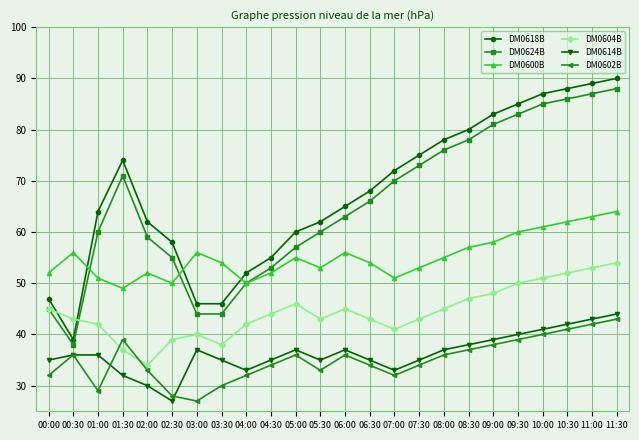

At which category does DM0602B reach its first local valley?

01:00